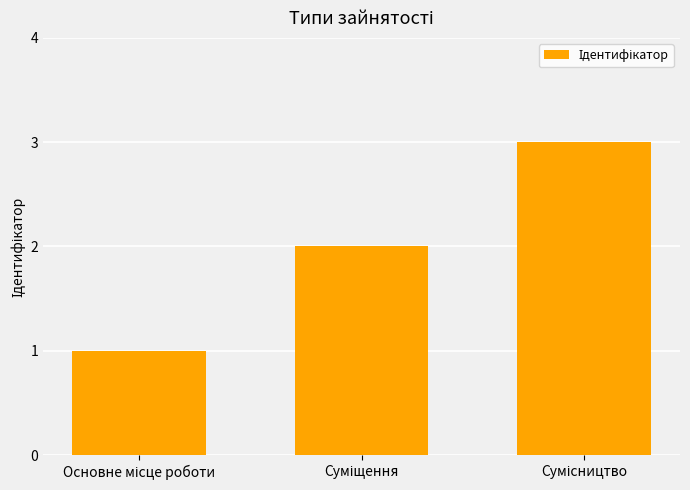

What is the maximum value shown in the chart?

3